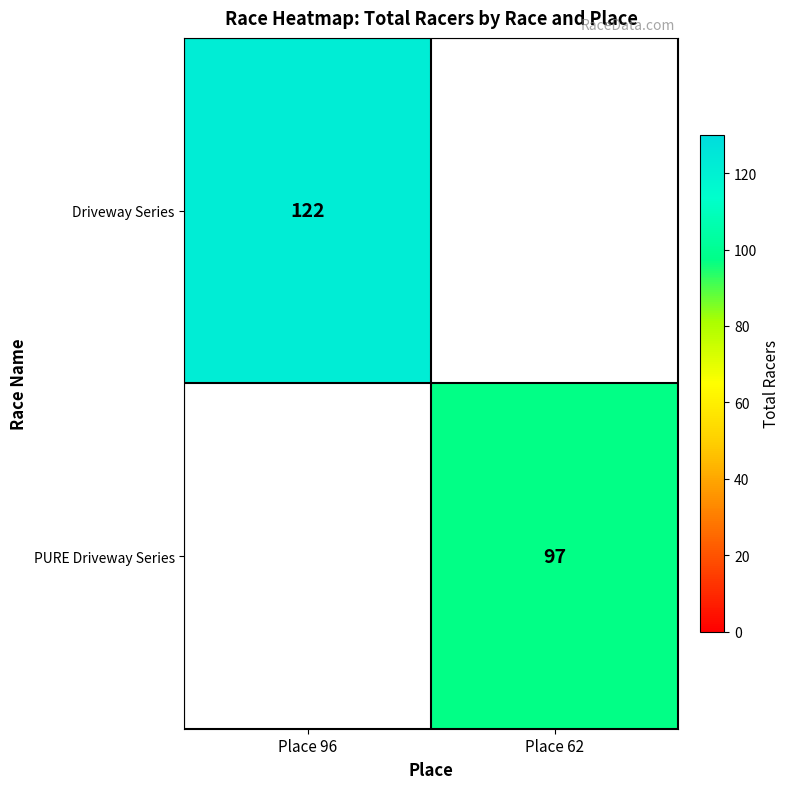

Is it true that Driveway Series equals 122 at Place 96?

True